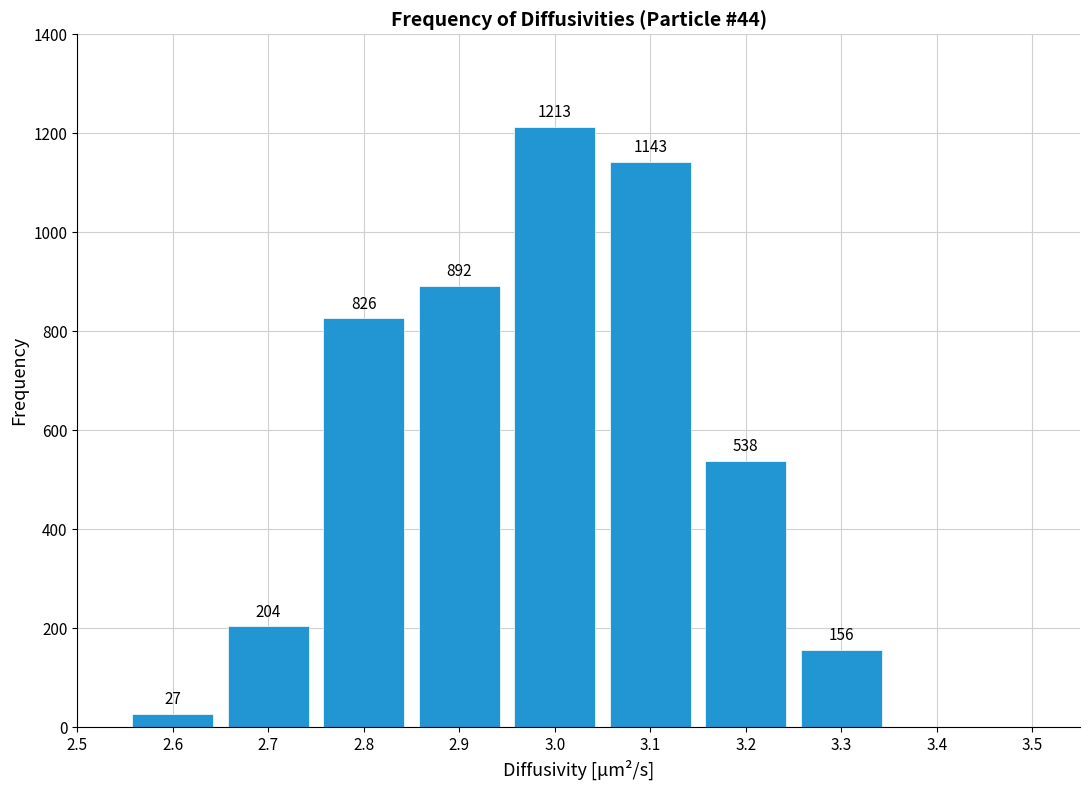

Reading left to right, list all the values displayed in this chart.

2.6=27	2.7=204	2.8=826	2.9=892	3.0=1213	3.1=1143	3.2=538	3.3=156	3.4=0	3.5=0